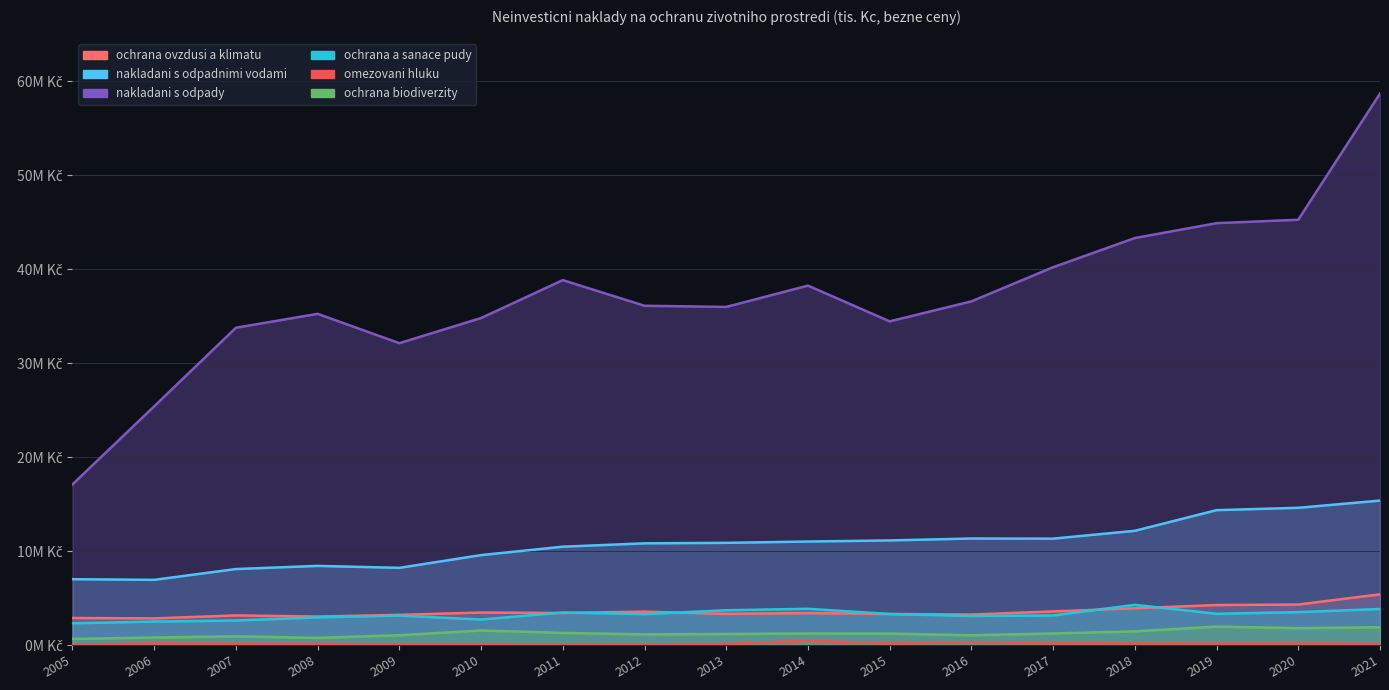

At which category does omezovani hluku reach its first local peak?

2006